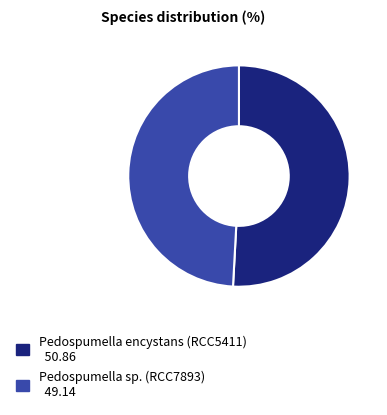

True or false: Pedospumella sp. (RCC7893) accounts for 49% of the total.

True